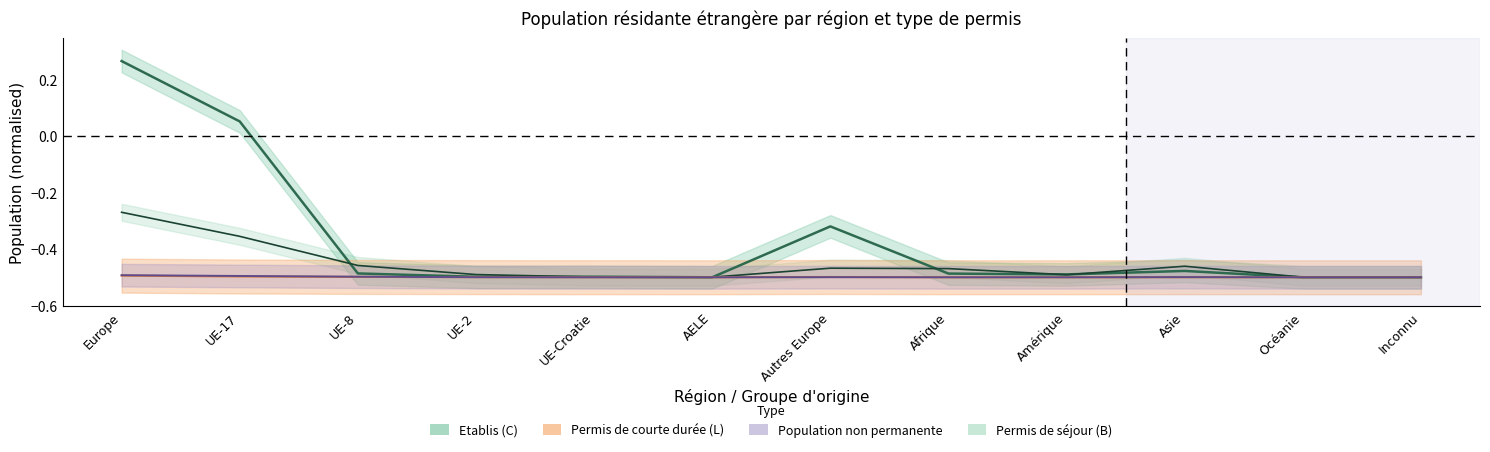

Which series has the largest total across all categories?

Etablis (C)